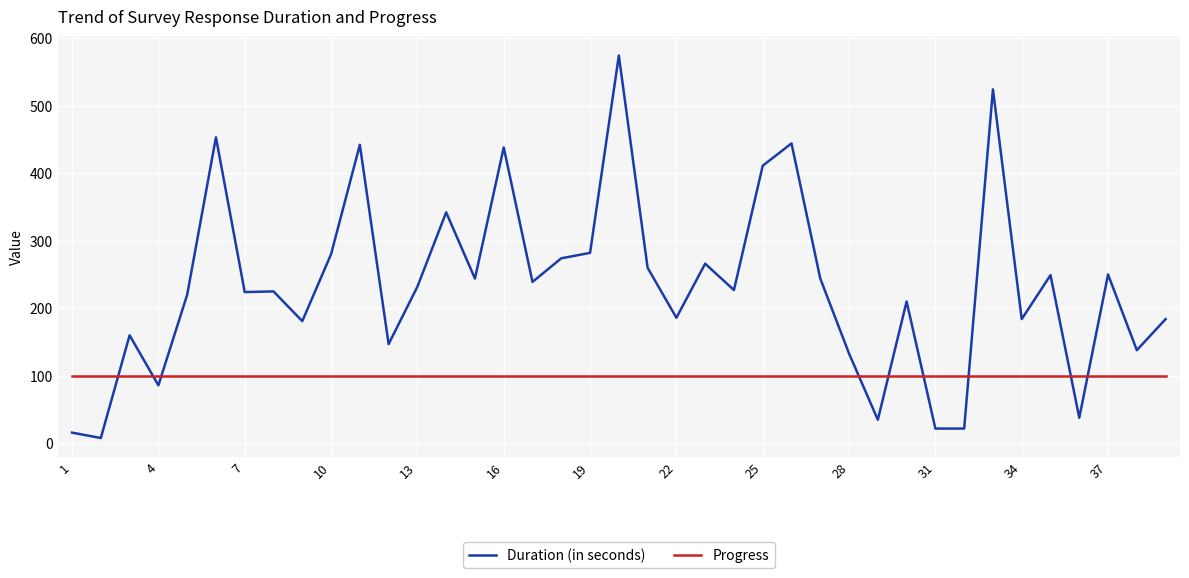

Which series has the largest total across all categories?

Duration (in seconds)